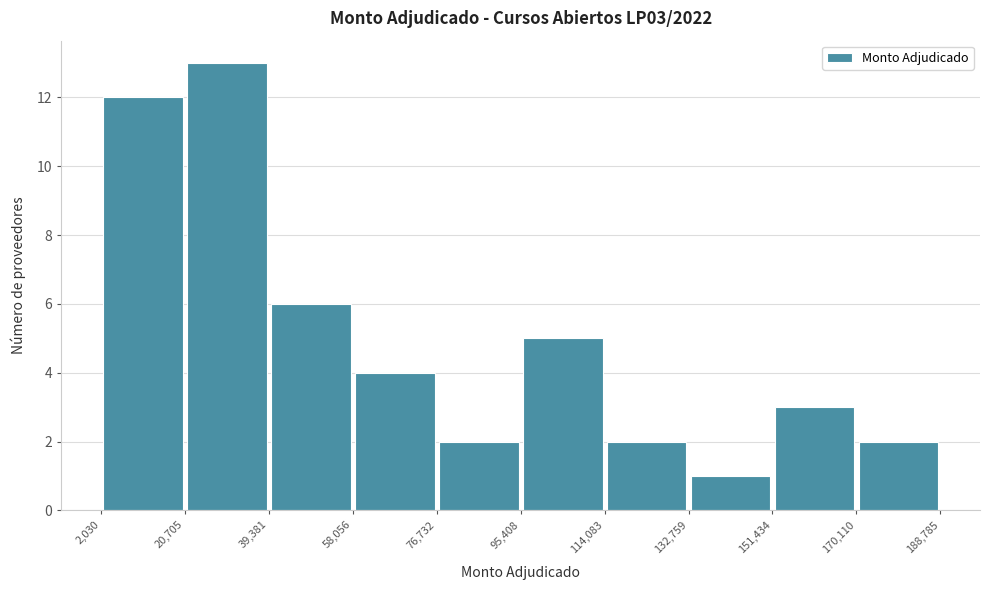

Reading left to right, list every bar in this chart as the range it spans on the x-axis followed by its height. The values are not printed on the chart, so give them approximately, as read against the axis.

2,030 to 20,705: 12
20,705 to 39,381: 13
39,381 to 58,056: 6
58,056 to 76,732: 4
76,732 to 95,408: 2
95,408 to 114,083: 5
114,083 to 132,759: 2
132,759 to 151,434: 1
151,434 to 170,110: 3
170,110 to 188,785: 2